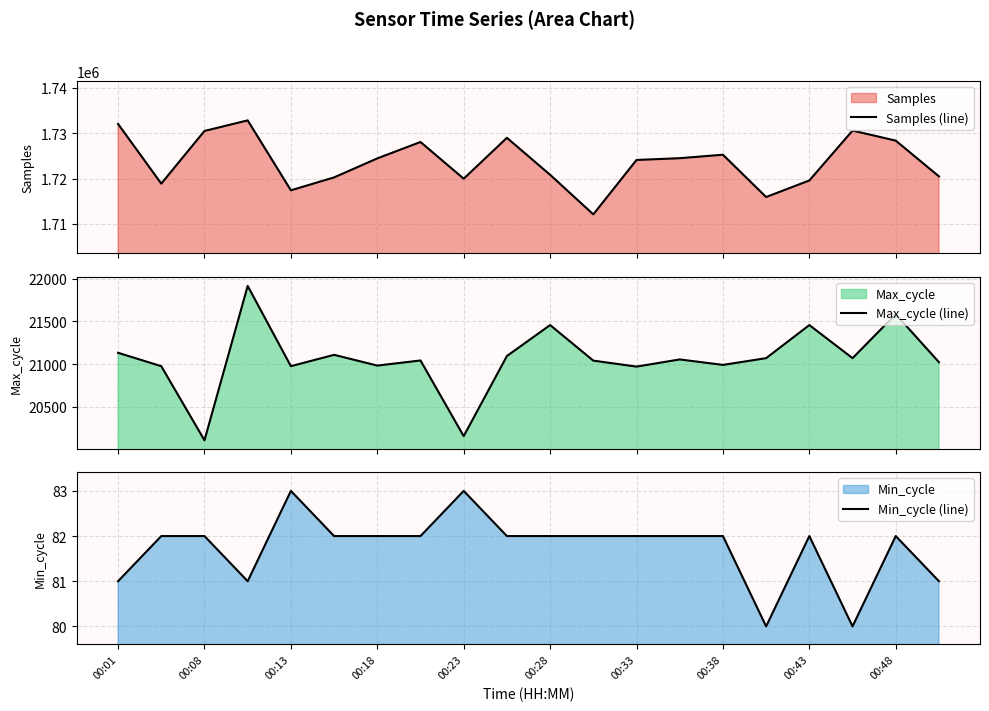

What is the greatest value displayed?

1732789